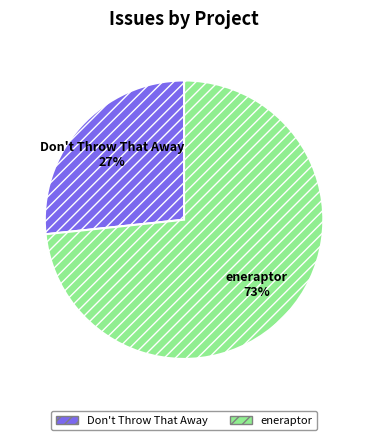

What percentage is the Don't Throw That Away slice, to the nearest percent?

27%